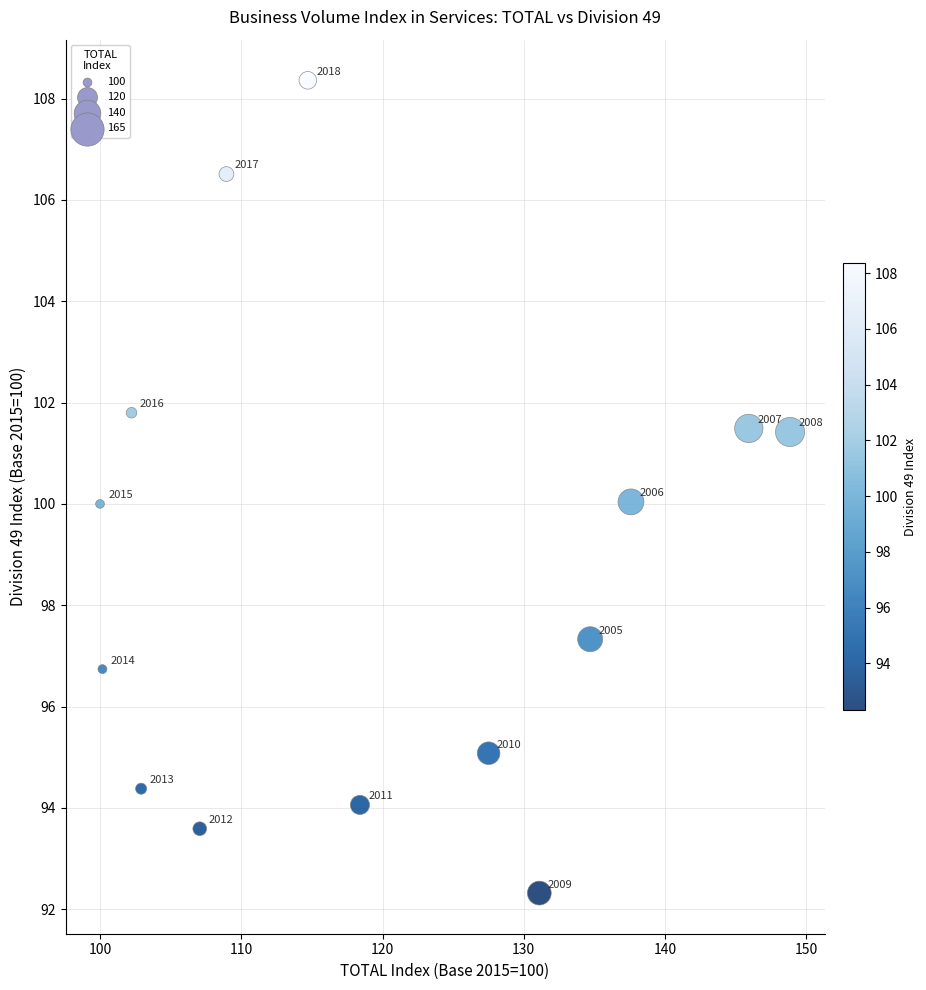

What Y value in the scatter plot is closest to 100?

100.0